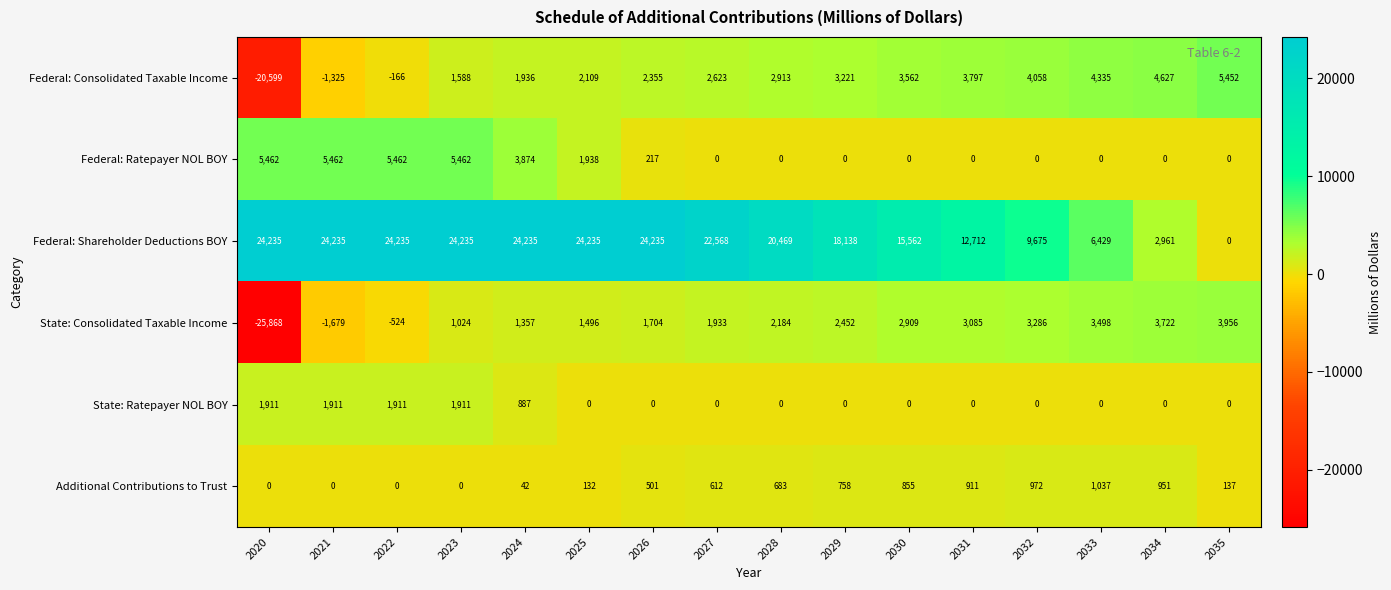

At which category is the sum across all series the highest?

2023